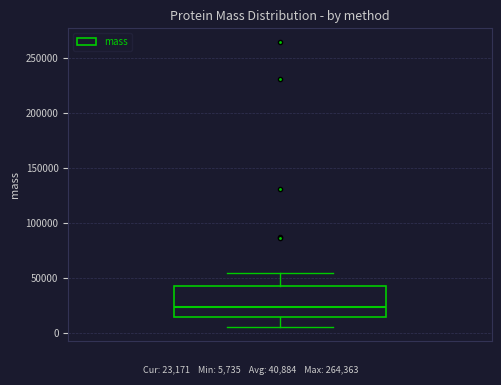

Transcribe this box plot: give where the median line is, the range the box spans, and where the two whiskers end, as read against the y-axis. The values are not printed on the chart, so give them approximately, as read against the axis.

median 25000, box 15000 to 45000, whiskers 5000 to 55000